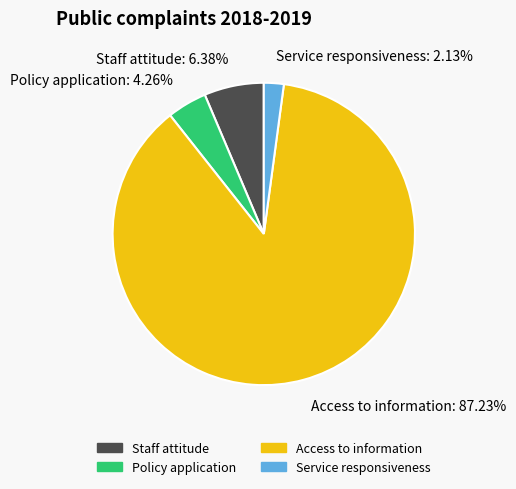

To the nearest percent, what is the average slice percentage?

25%